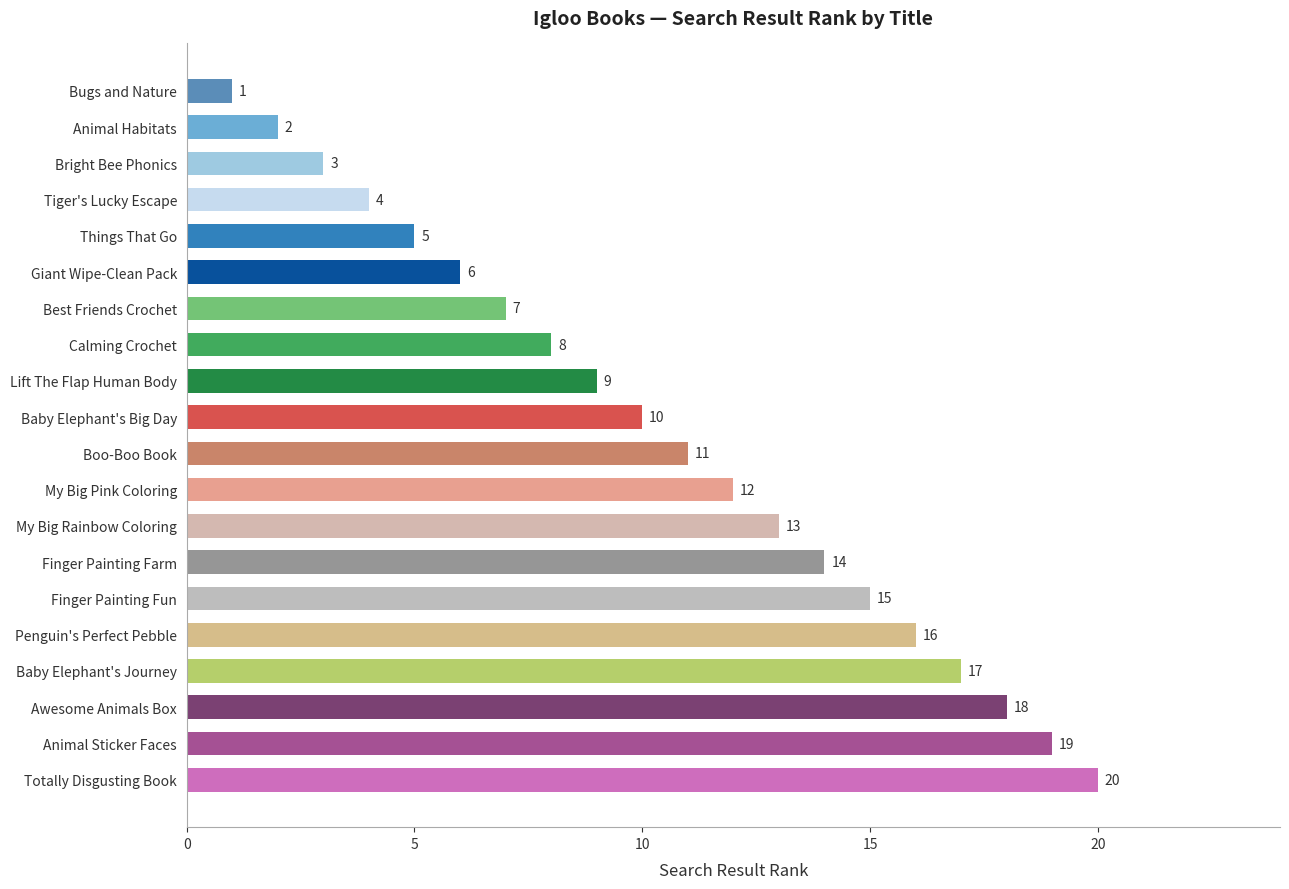

Which label corresponds to the largest value in the chart?

Totally Disgusting Book